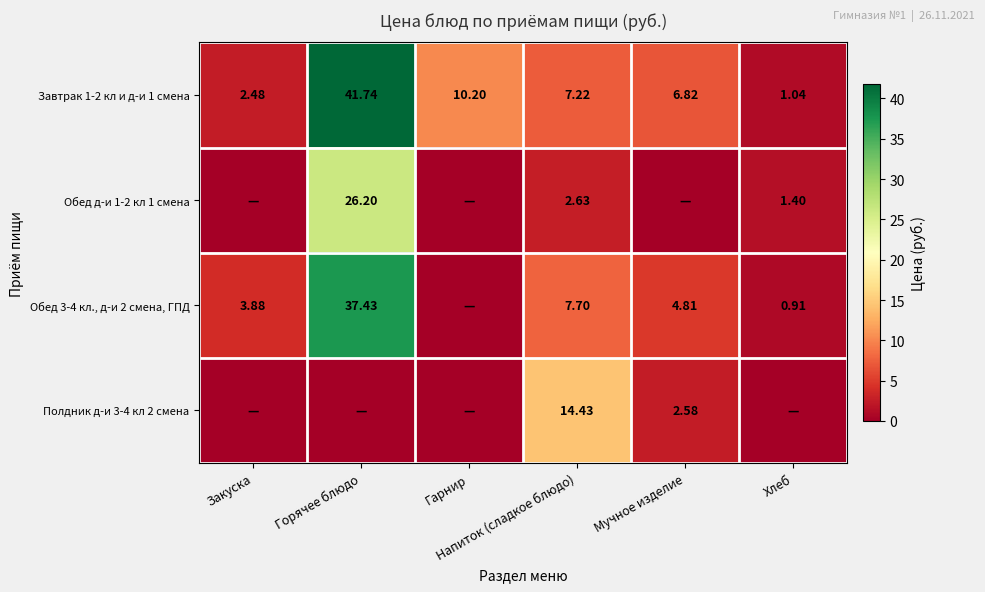

Which has a higher value, Гарнир or Хлеб?

Гарнир